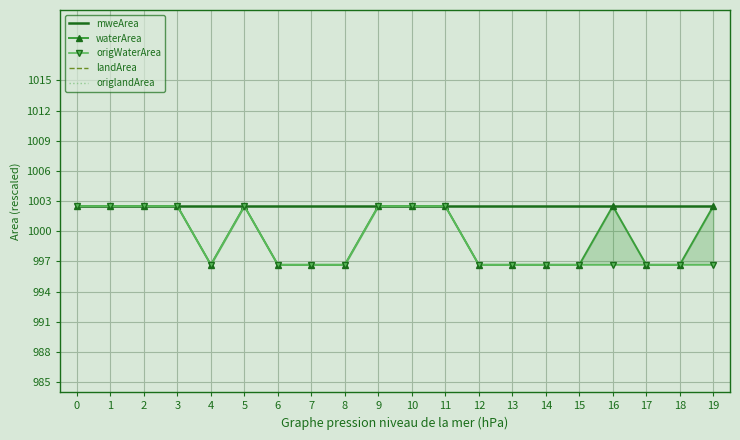

At which label is origWaterArea closest to 999?

4